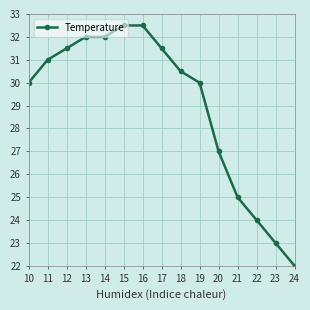

What is the change in value from 13 to 23?

-9.0